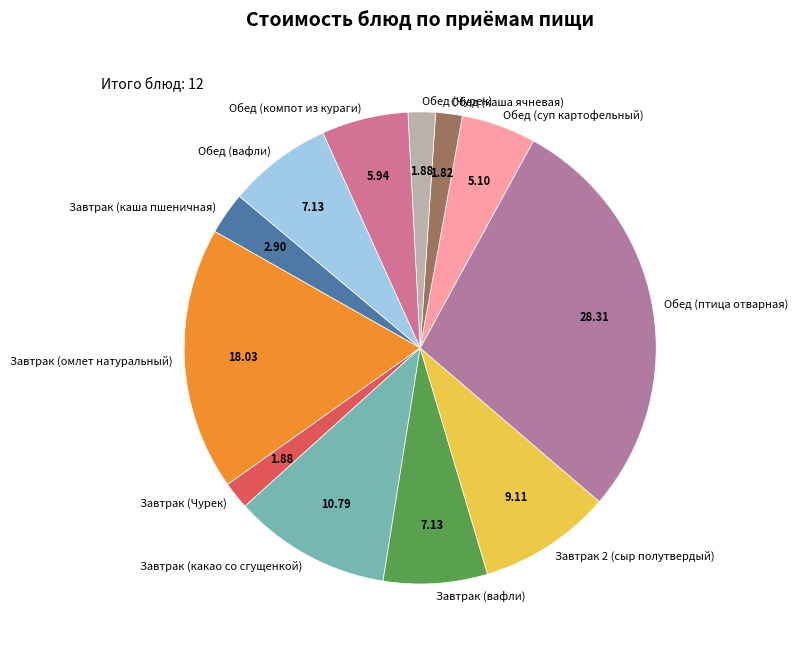

Combined, do Обед (Чурек) and Обед (компот из кураги) account for over 50%?

No